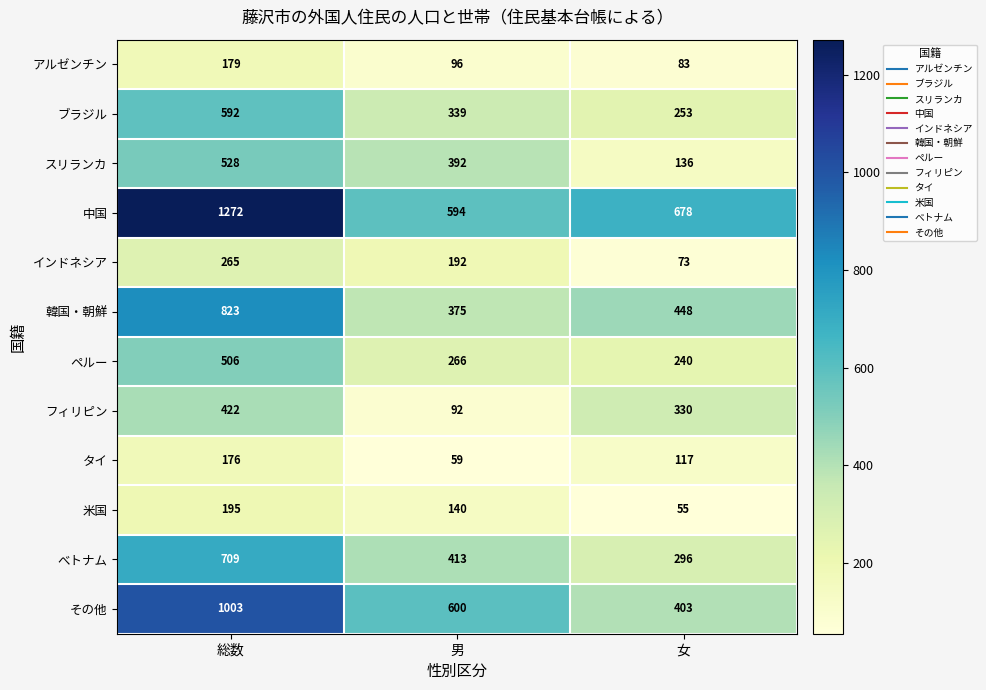

The value of フィリピン at 男 is 38. True or false?

False